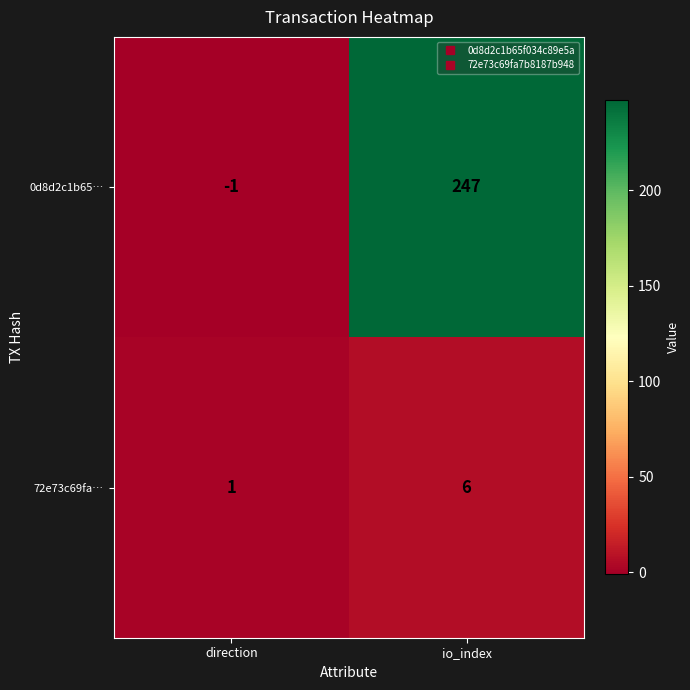

Reading left to right, what are all the values shown in this chart?

0d8d2c1b65…: direction=-1	io_index=247
72e73c69fa…: direction=1	io_index=6